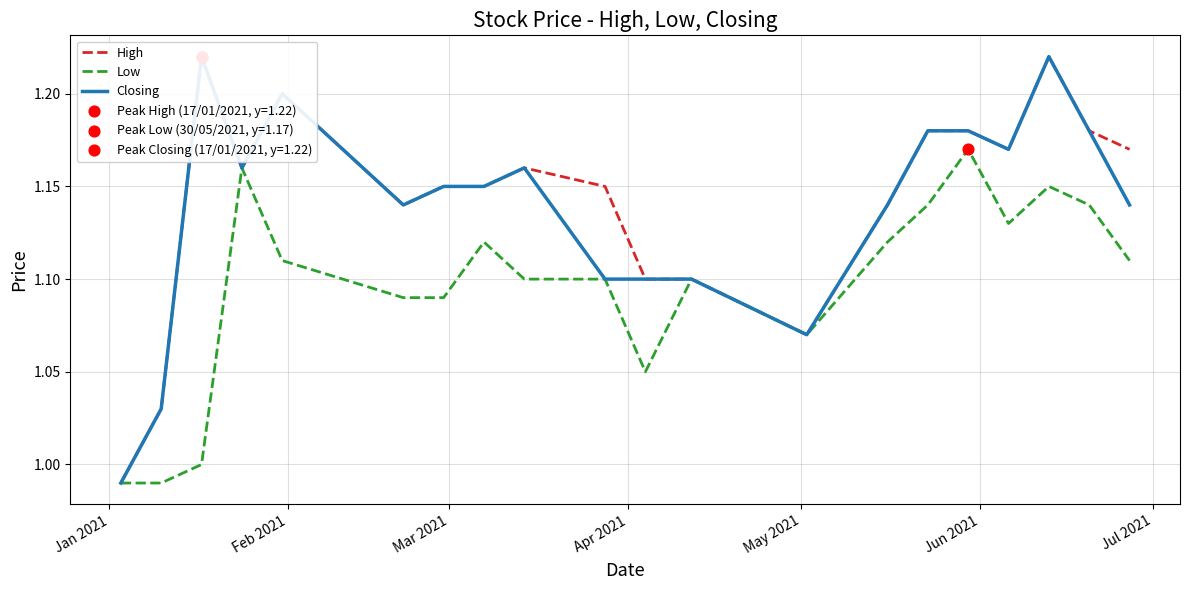

Which series contains the highest Y value?

High